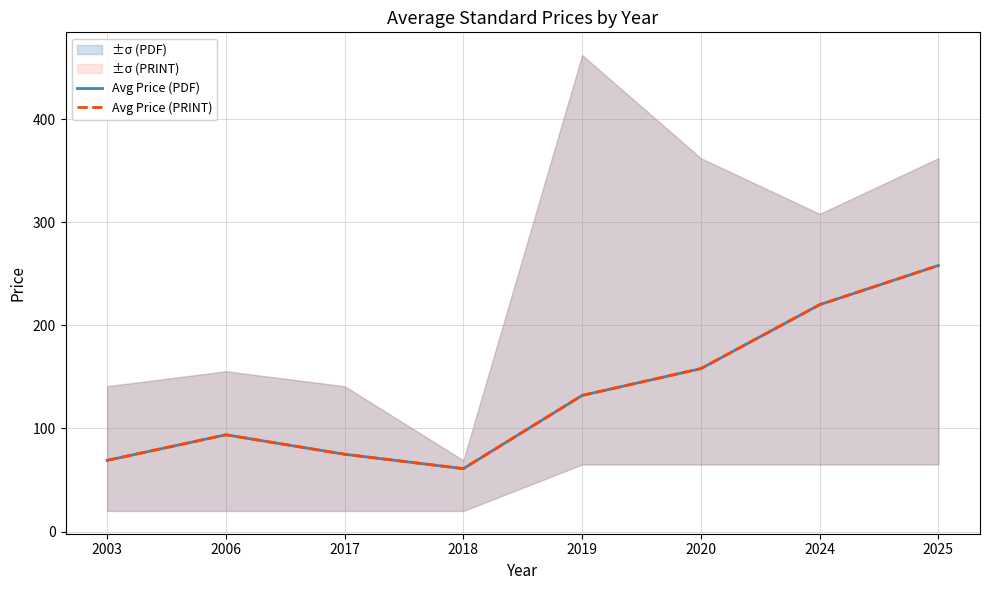

The Avg Price (PDF) series shows 215.3 at 2020. True or false?

False